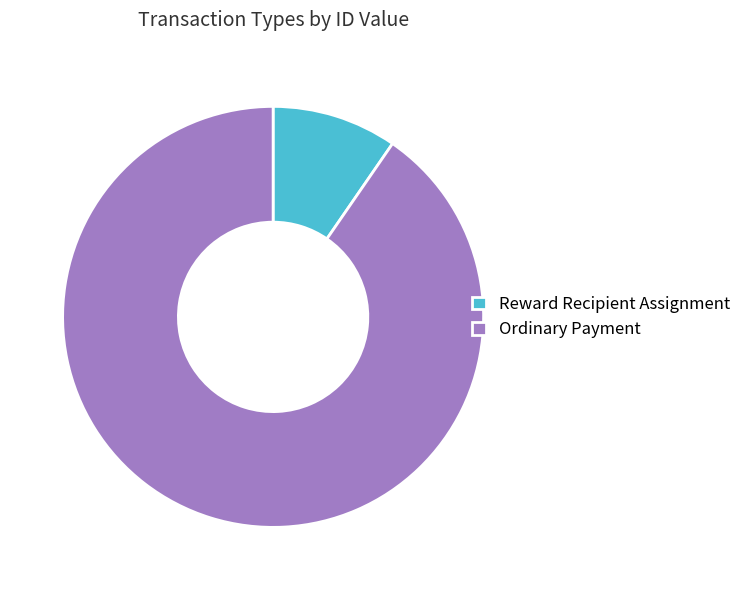

What is the smallest slice in the pie chart?

Reward Recipient Assignment